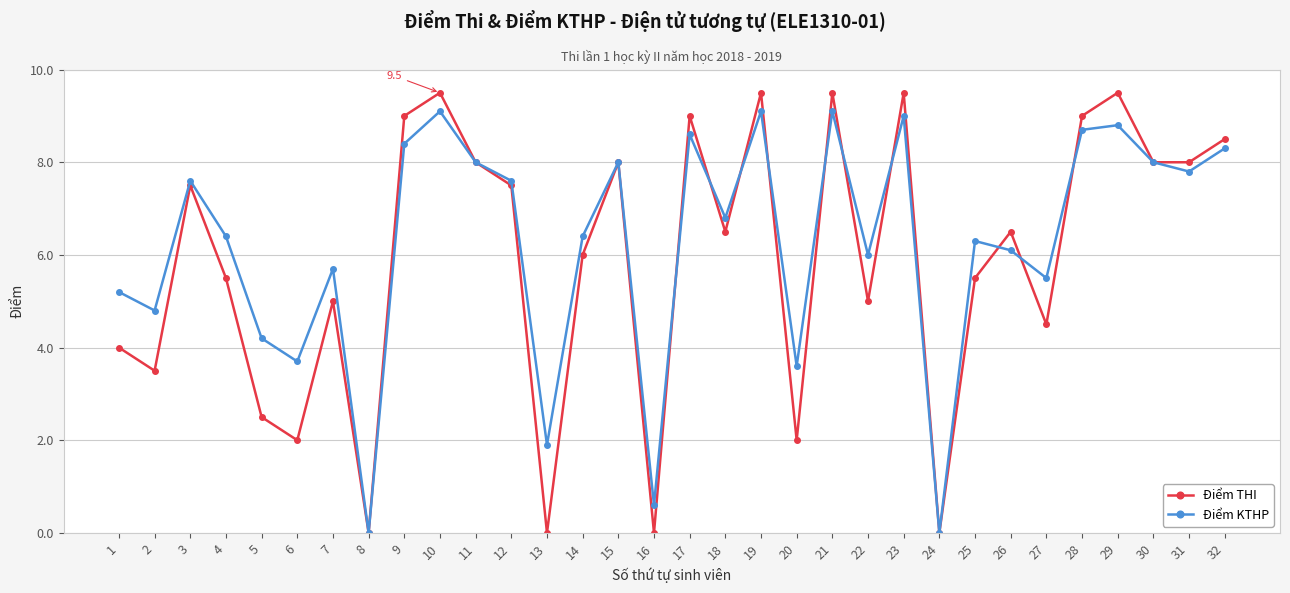

True or false: Điểm KTHP has a value of 5.1 at 19.

False